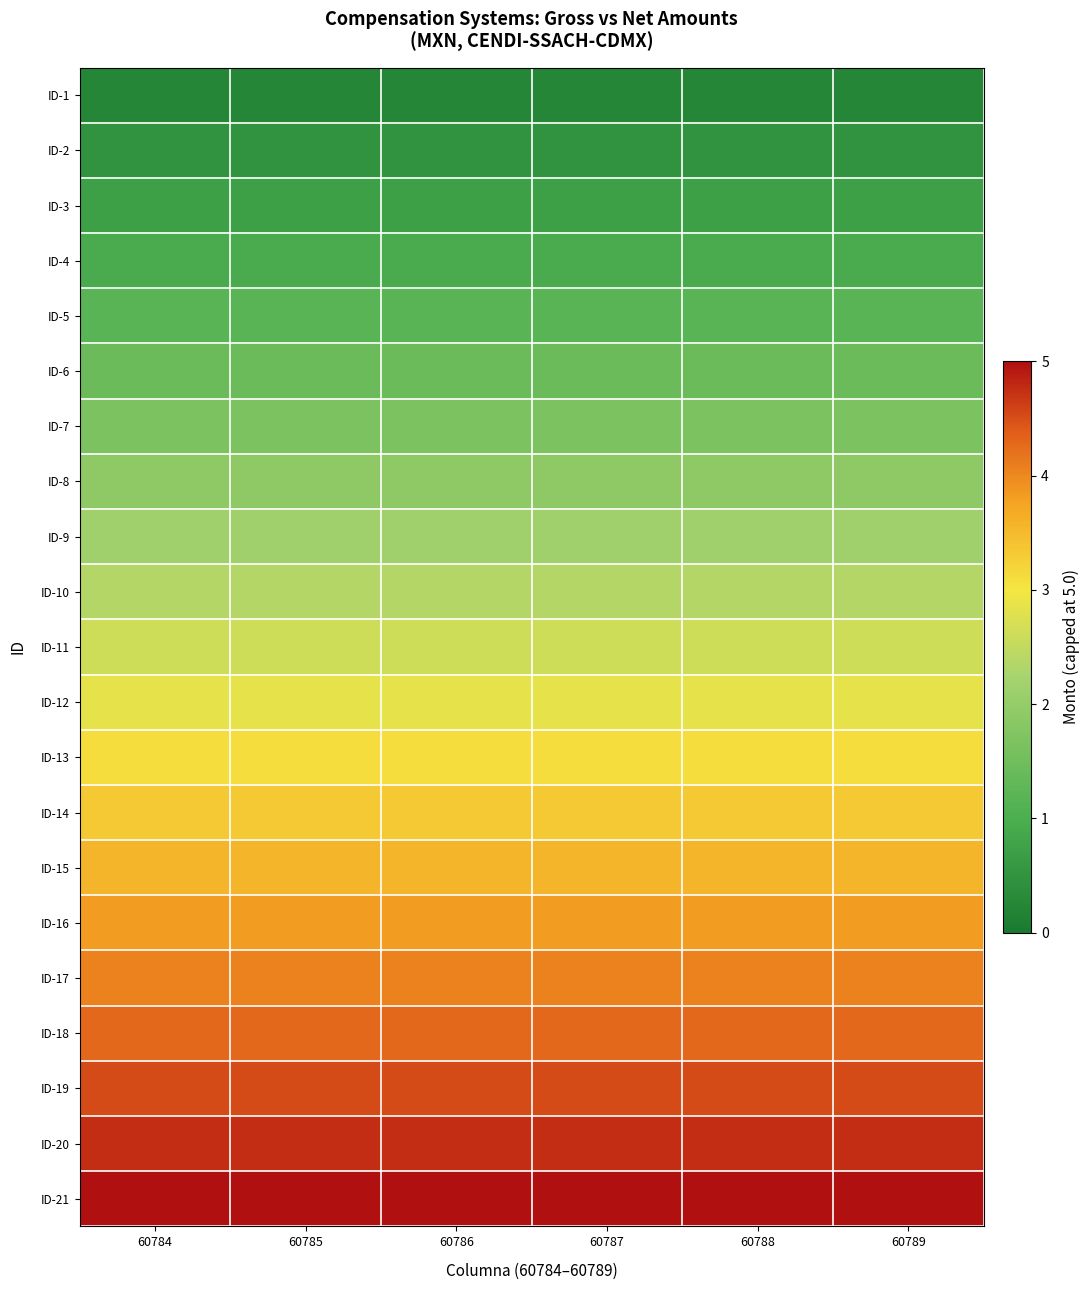

Reading left to right, what are all the values shown in this chart?

ID-1: 60784=0.2	60785=0.2	60786=0.2	60787=0.2	60788=0.2	60789=0.2
ID-2: 60784=0.5	60785=0.5	60786=0.5	60787=0.5	60788=0.5	60789=0.5
ID-3: 60784=0.7	60785=0.7	60786=0.7	60787=0.7	60788=0.7	60789=0.7
ID-4: 60784=0.9	60785=0.9	60786=0.9	60787=0.9	60788=0.9	60789=0.9
ID-5: 60784=1.2	60785=1.2	60786=1.2	60787=1.2	60788=1.2	60789=1.2
ID-6: 60784=1.4	60785=1.4	60786=1.4	60787=1.4	60788=1.4	60789=1.4
ID-7: 60784=1.7	60785=1.7	60786=1.7	60787=1.7	60788=1.7	60789=1.7
ID-8: 60784=1.9	60785=1.9	60786=1.9	60787=1.9	60788=1.9	60789=1.9
ID-9: 60784=2.1	60785=2.1	60786=2.1	60787=2.1	60788=2.1	60789=2.1
ID-10: 60784=2.4	60785=2.4	60786=2.4	60787=2.4	60788=2.4	60789=2.4
ID-11: 60784=2.6	60785=2.6	60786=2.6	60787=2.6	60788=2.6	60789=2.6
ID-12: 60784=2.9	60785=2.9	60786=2.9	60787=2.9	60788=2.9	60789=2.9
ID-13: 60784=3.1	60785=3.1	60786=3.1	60787=3.1	60788=3.1	60789=3.1
ID-14: 60784=3.3	60785=3.3	60786=3.3	60787=3.3	60788=3.3	60789=3.3
ID-15: 60784=3.6	60785=3.6	60786=3.6	60787=3.6	60788=3.6	60789=3.6
ID-16: 60784=3.8	60785=3.8	60786=3.8	60787=3.8	60788=3.8	60789=3.8
ID-17: 60784=4.0	60785=4.0	60786=4.0	60787=4.0	60788=4.0	60789=4.0
ID-18: 60784=4.3	60785=4.3	60786=4.3	60787=4.3	60788=4.3	60789=4.3
ID-19: 60784=4.5	60785=4.5	60786=4.5	60787=4.5	60788=4.5	60789=4.5
ID-20: 60784=4.8	60785=4.8	60786=4.8	60787=4.8	60788=4.8	60789=4.8
ID-21: 60784=5.0	60785=5.0	60786=5.0	60787=5.0	60788=5.0	60789=5.0